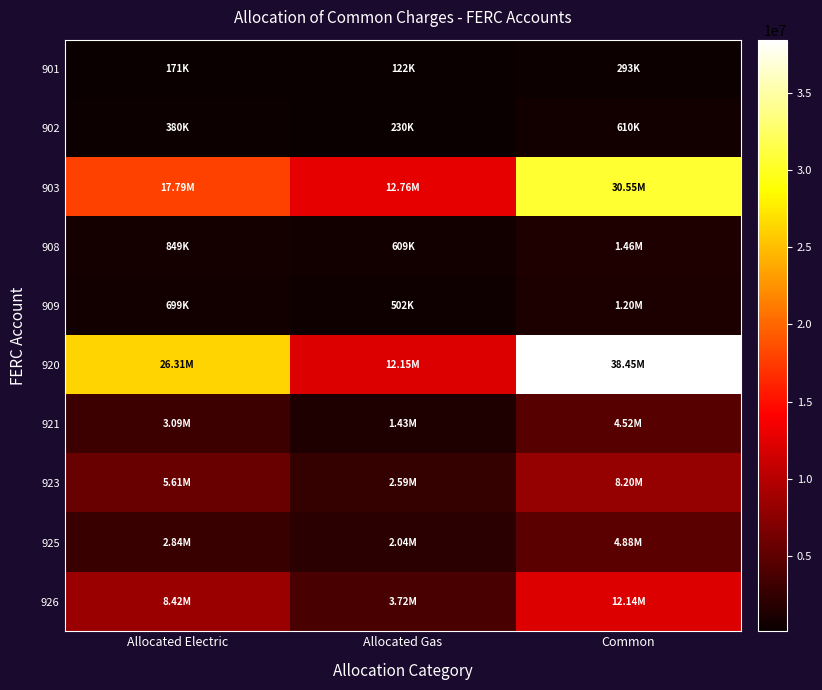

How many distinct data groups are displayed?

10